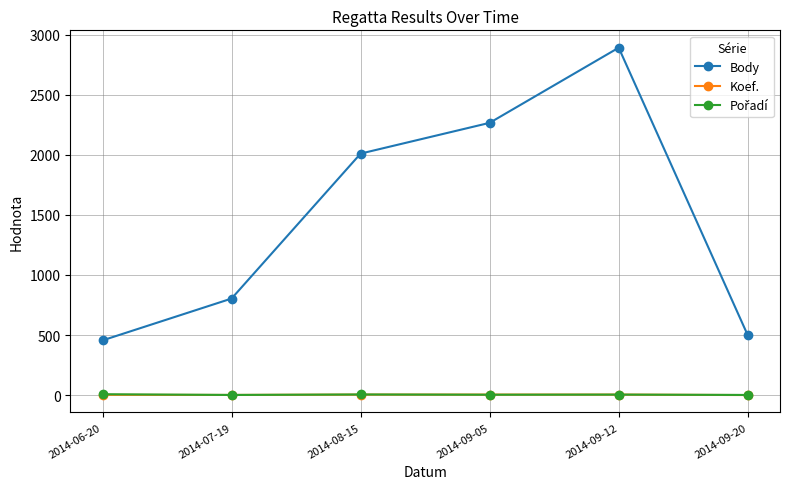

The Body series shows 273 at 2014-06-20. True or false?

False